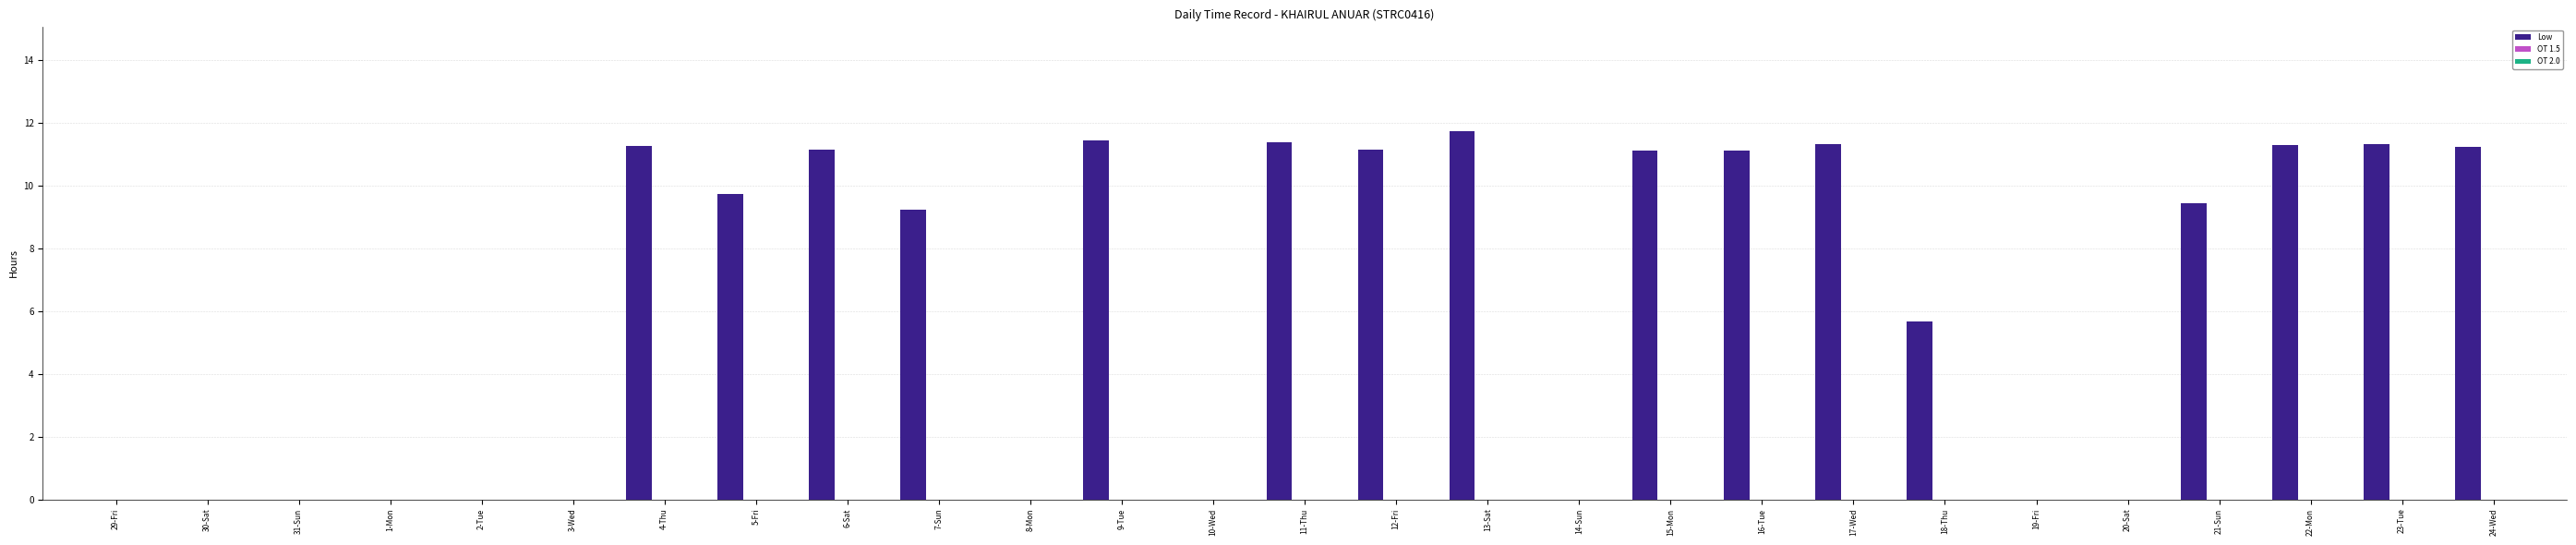

What is the greatest value displayed?

11.7